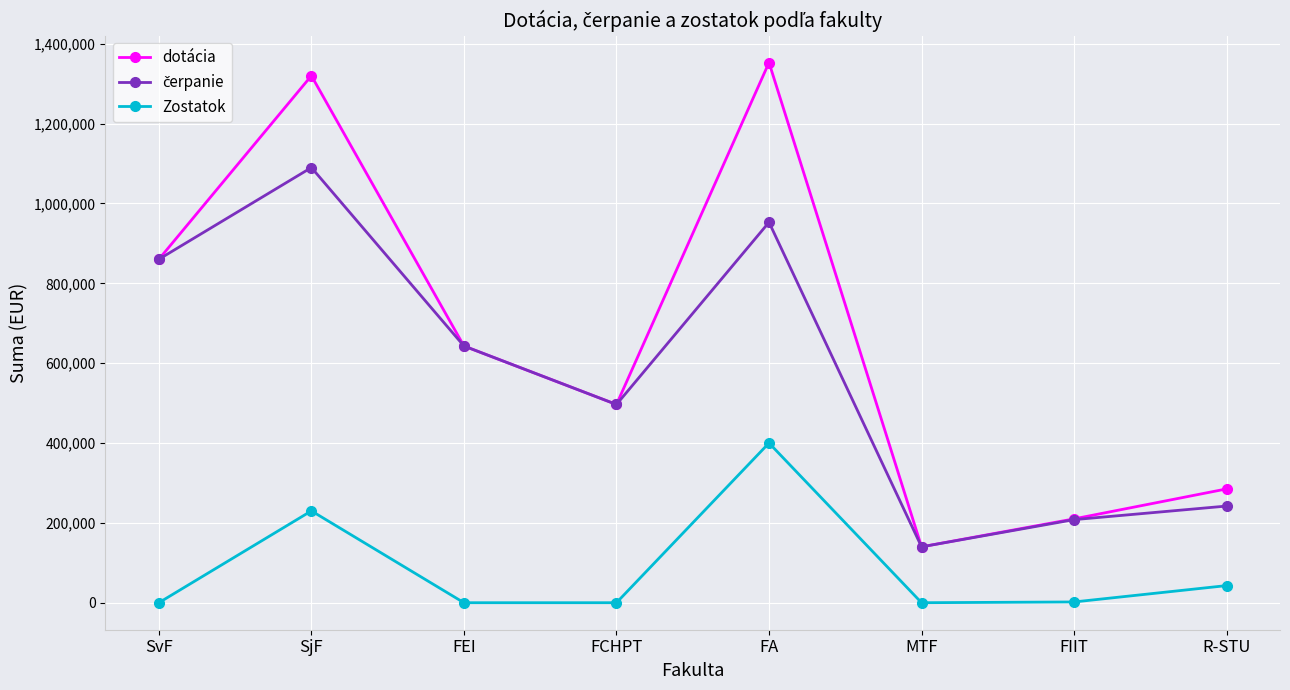

The Zostatok series shows 0.0 at FCHPT. True or false?

True